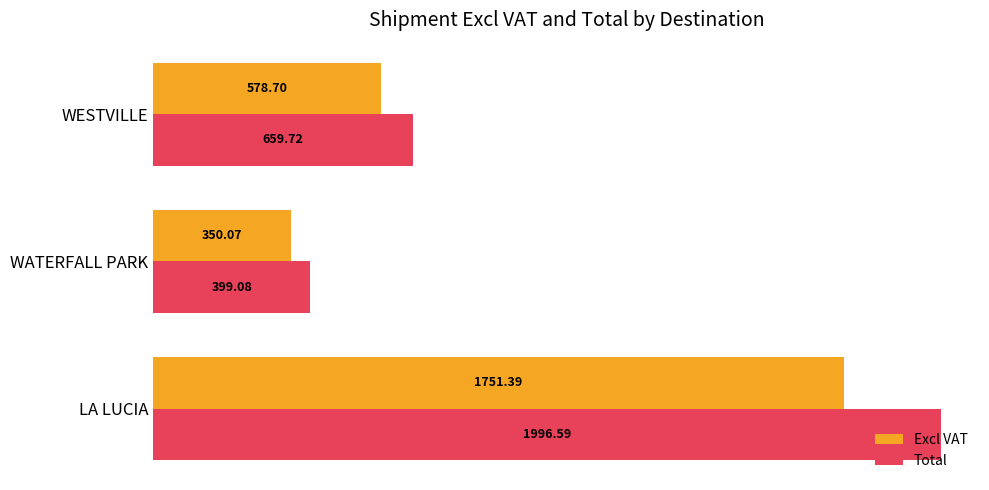

Which series has the largest range (max minus min)?

Total